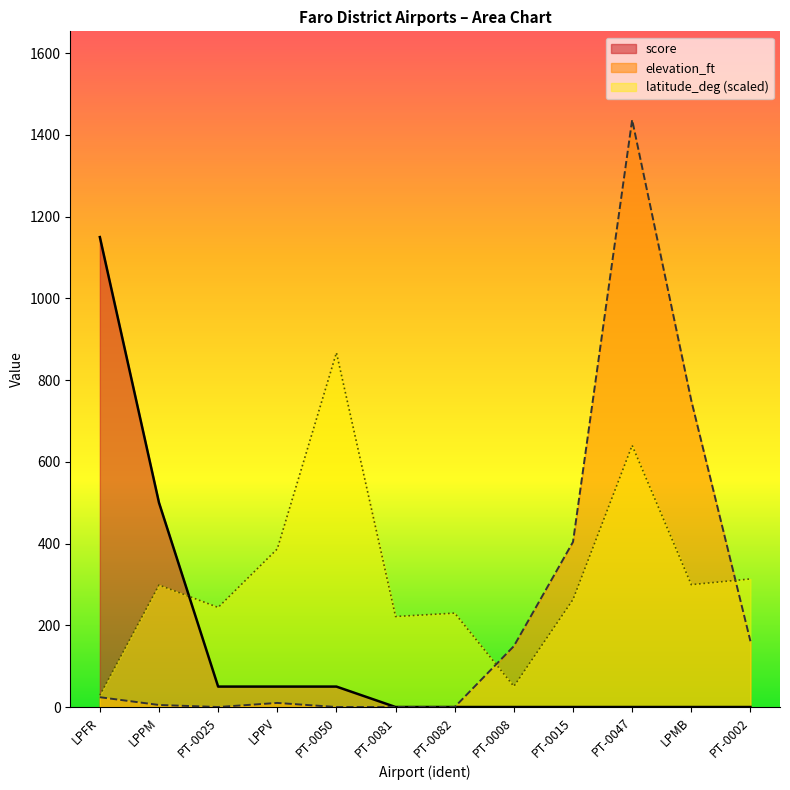

Where is elevation_ft nearest to the value 718?

LPMB